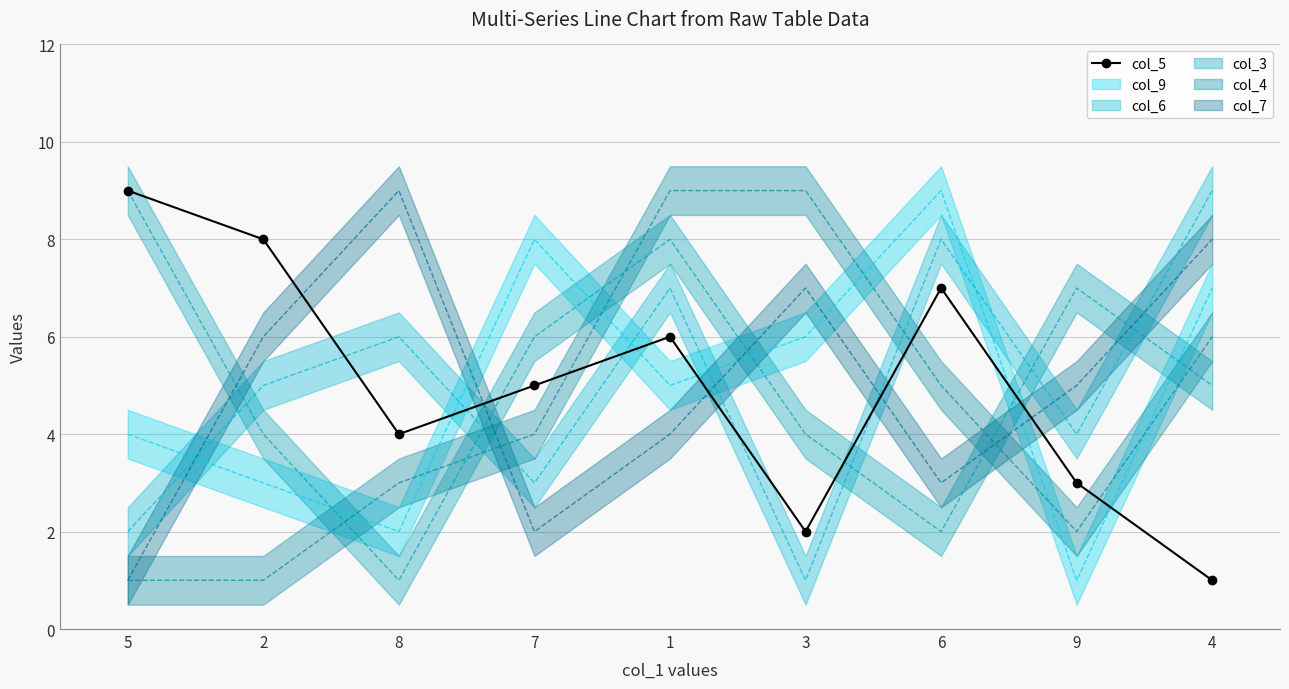

What is the sum of all values?

45